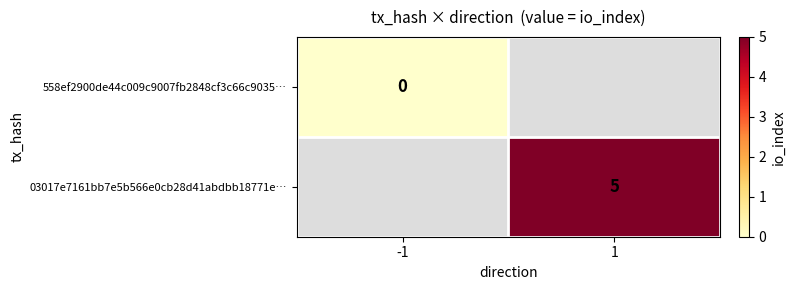

True or false: 03017e7161bb7e5b566e0cb28d41abdbb18771e… has a value of 5 at 1.

True